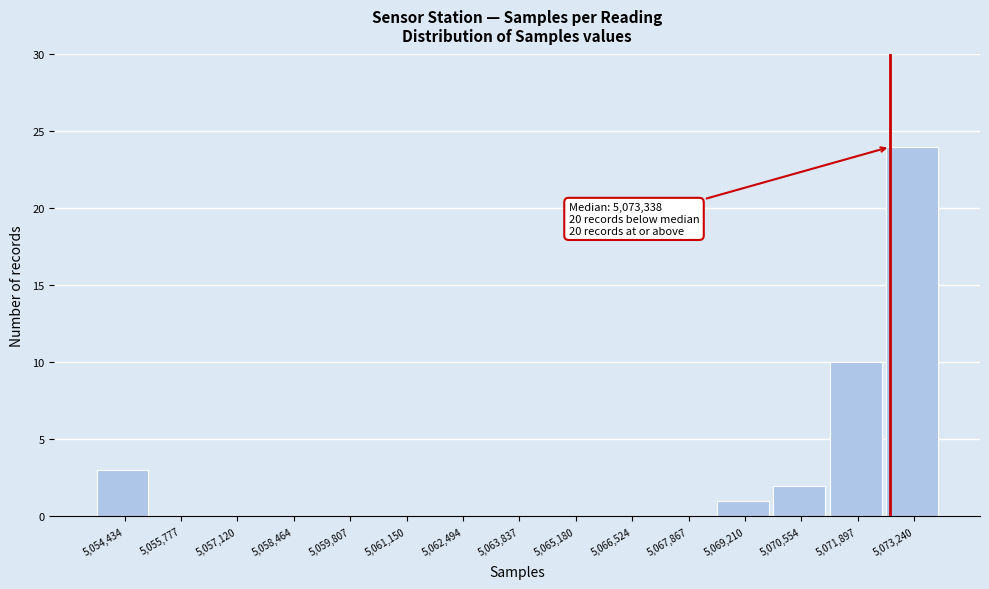

Reading left to right, transcribe all the data shown in this chart.

5,054,434=3	5,055,777=0	5,057,120=0	5,058,464=0	5,059,807=0	5,061,150=0	5,062,494=0	5,063,837=0	5,065,180=0	5,066,524=0	5,067,867=0	5,069,210=1	5,070,554=2	5,071,897=10	5,073,240=24